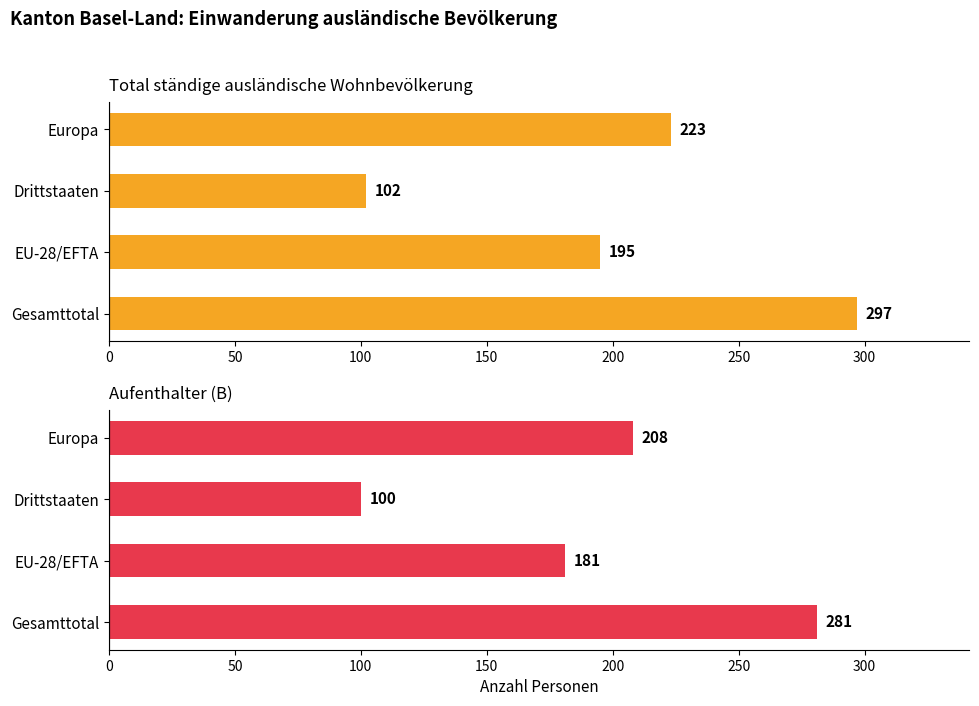

What are all the series names shown in the legend?

Total ständige ausländ. Wohnbevölkerung, Aufenthalter (B)